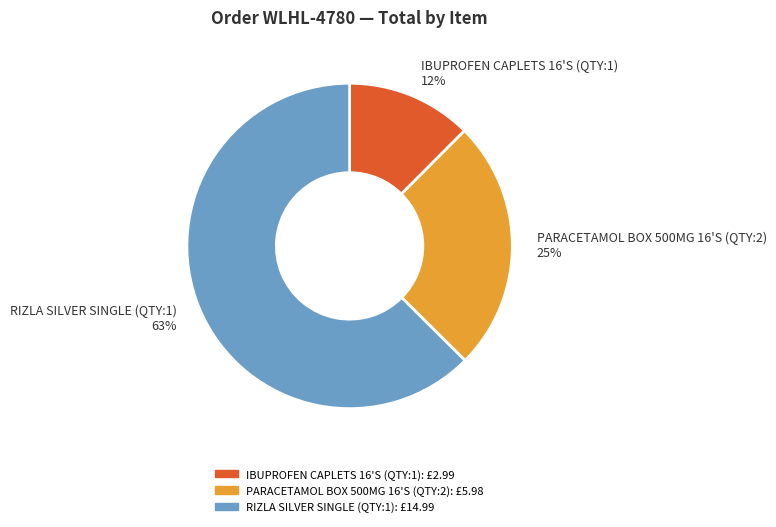

To the nearest percent, what percentage of the pie is IBUPROFEN CAPLETS 16'S (QTY:1)?

12%